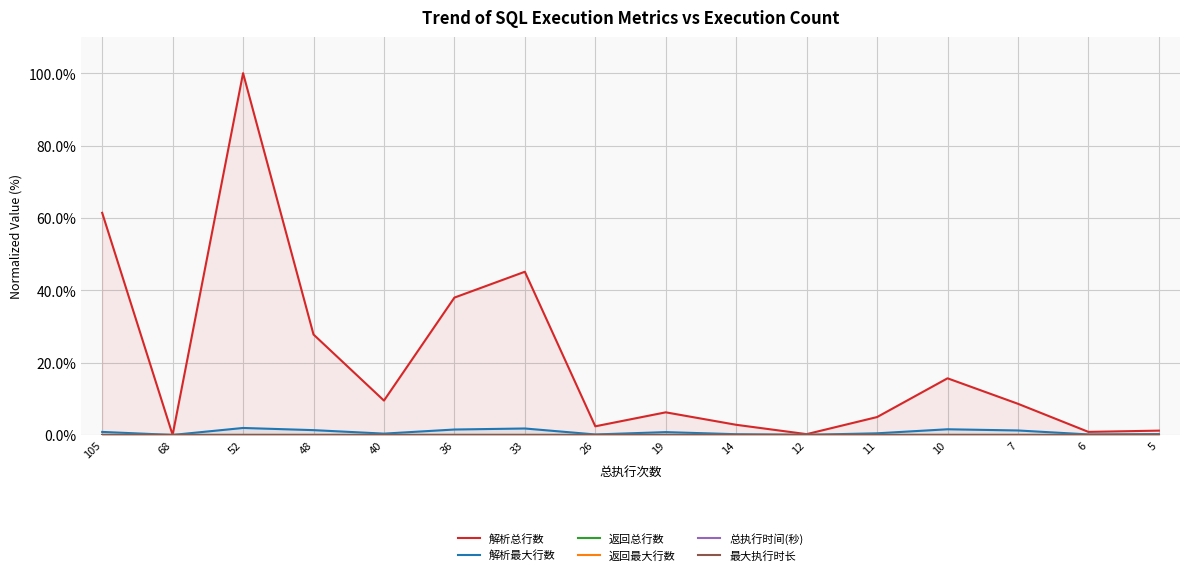

Where is 最大执行时长 nearest to the value 0?

10